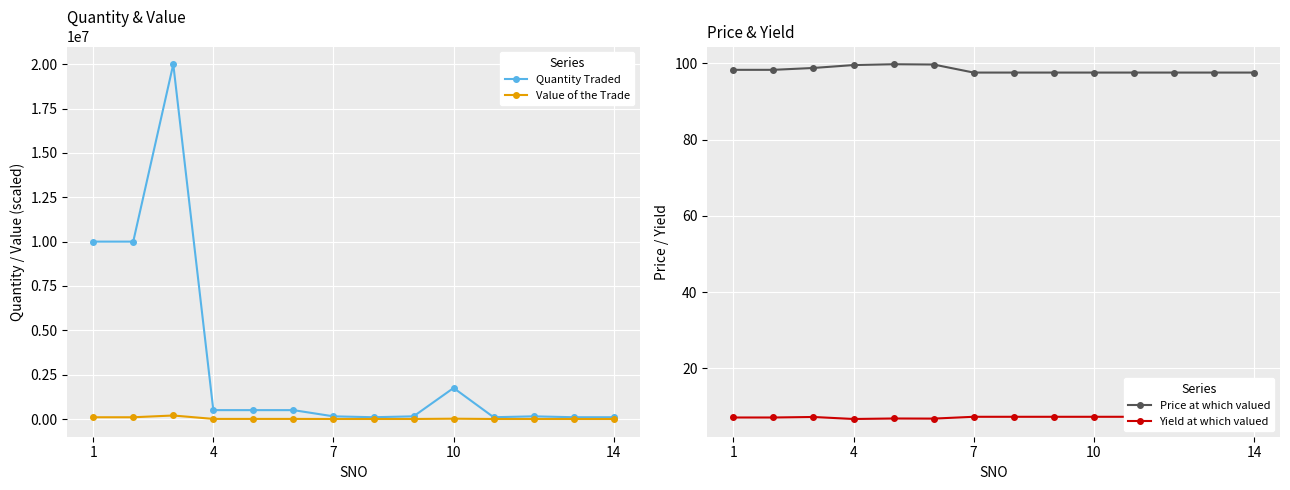

What is the average value of the Quantity Traded series?

3150000.0